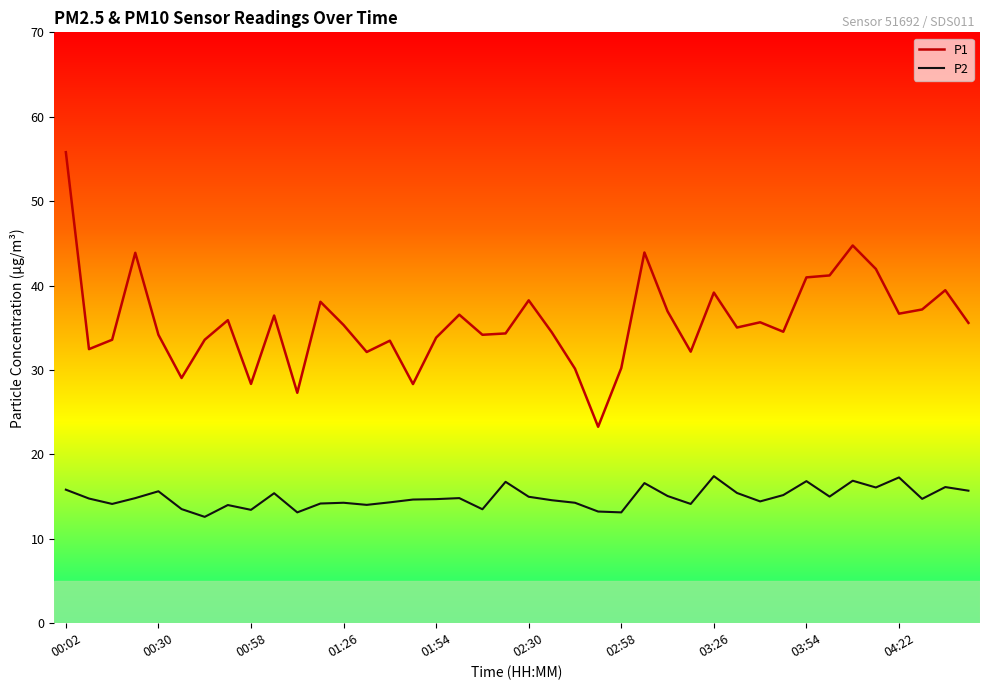

What is the difference between the maximum and minimum values in the P1 series?

32.5